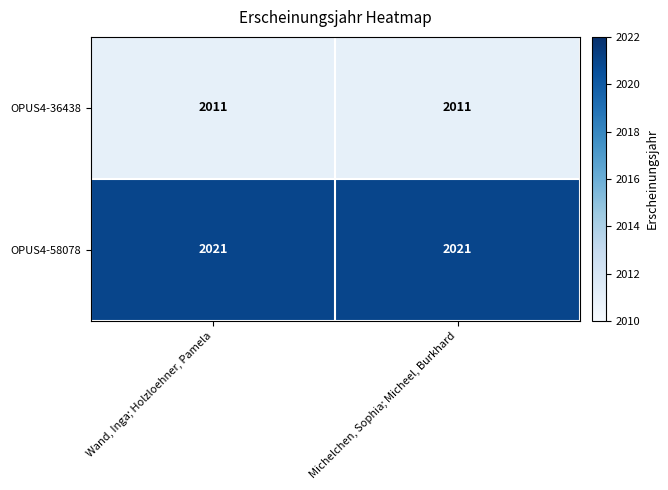

What is the sum of the OPUS4-36438 values at Michelchen, Sophia; Micheel, Burkhard and Wand, Inga; Holzloehner, Pamela?

4022